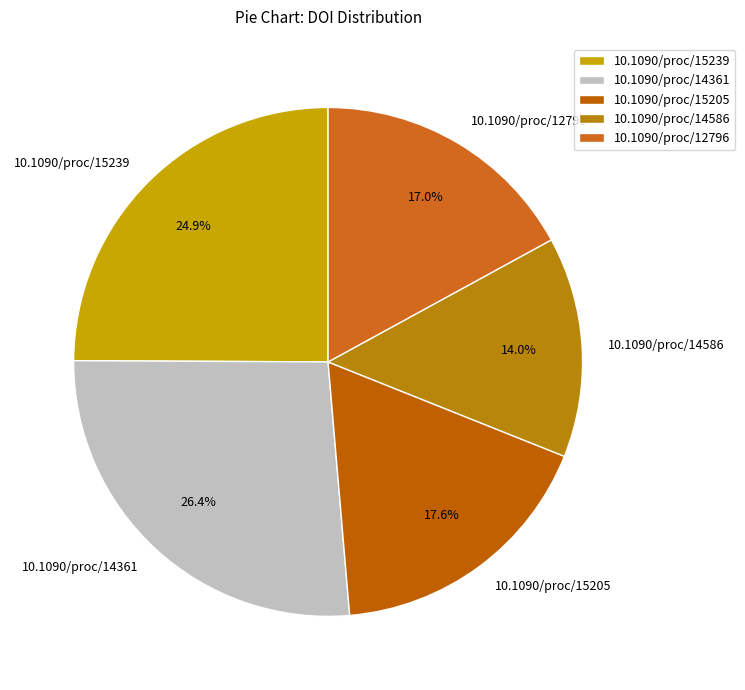

How many slices are in this pie chart?

5